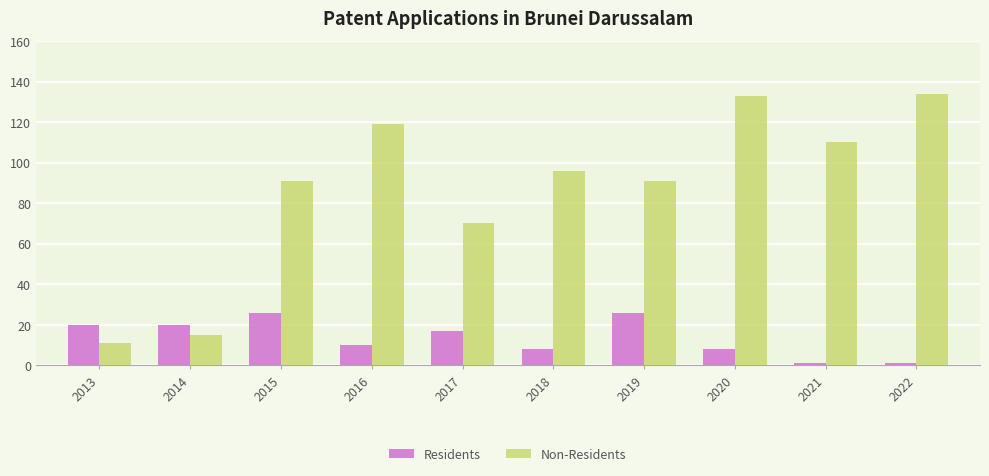

What is the minimum value for Residents?

1